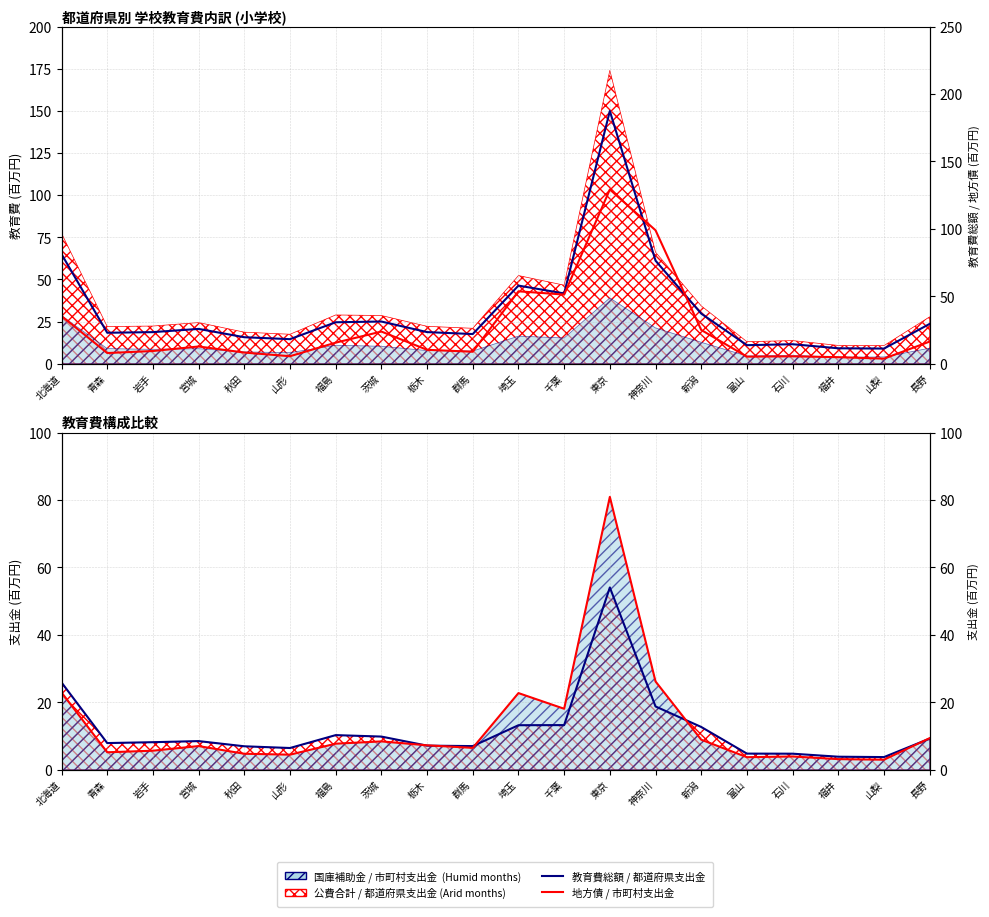

What is the smallest value displayed?

3.0